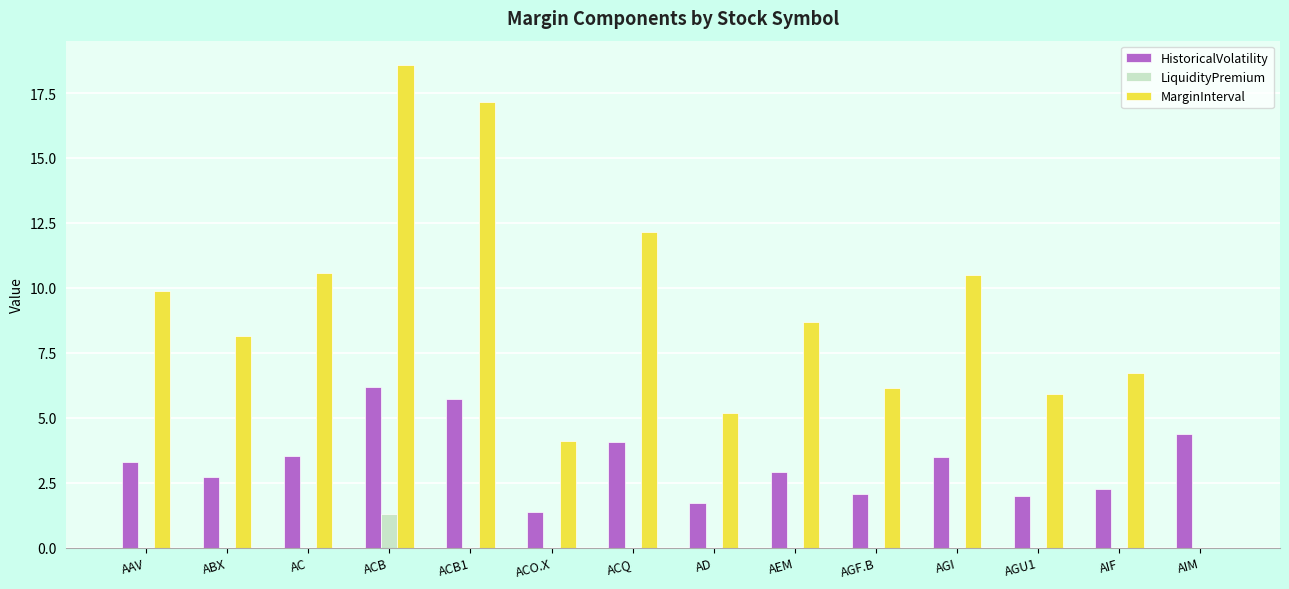

Which series has the widest spread of values?

MarginInterval